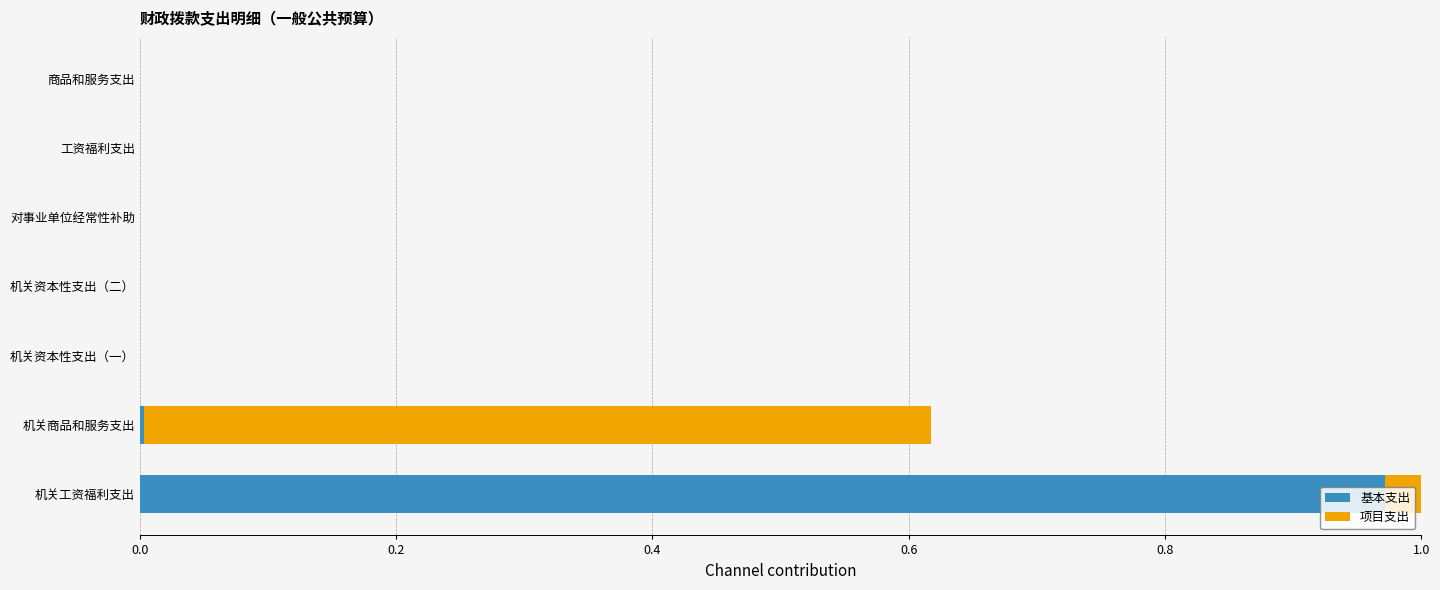

Is it true that 基本支出 equals 0.3 at 对事业单位经常性补助?

False